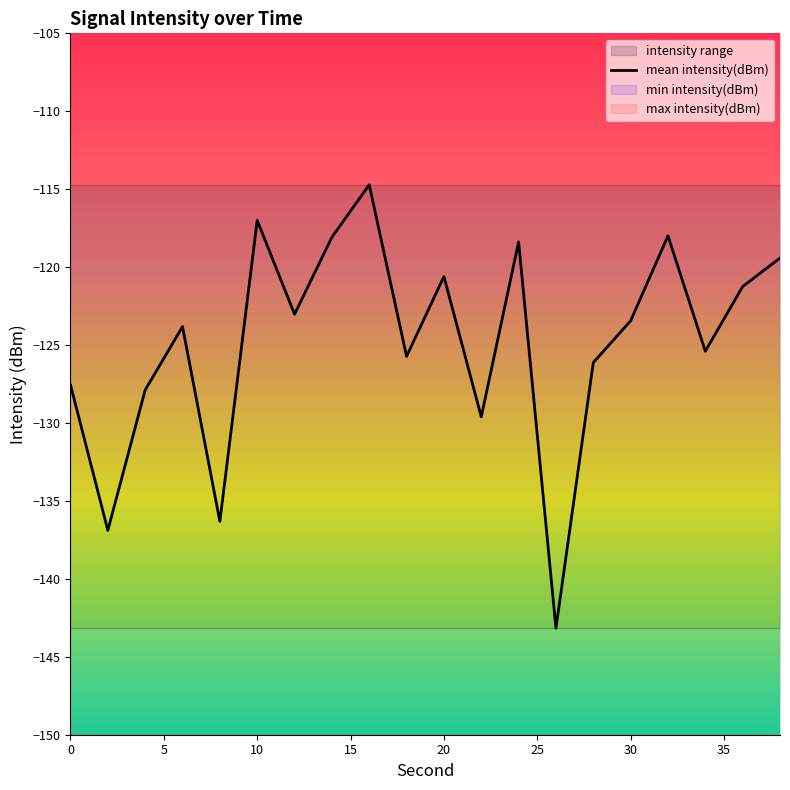

Is it true that the value at 13 is -257.3?

False